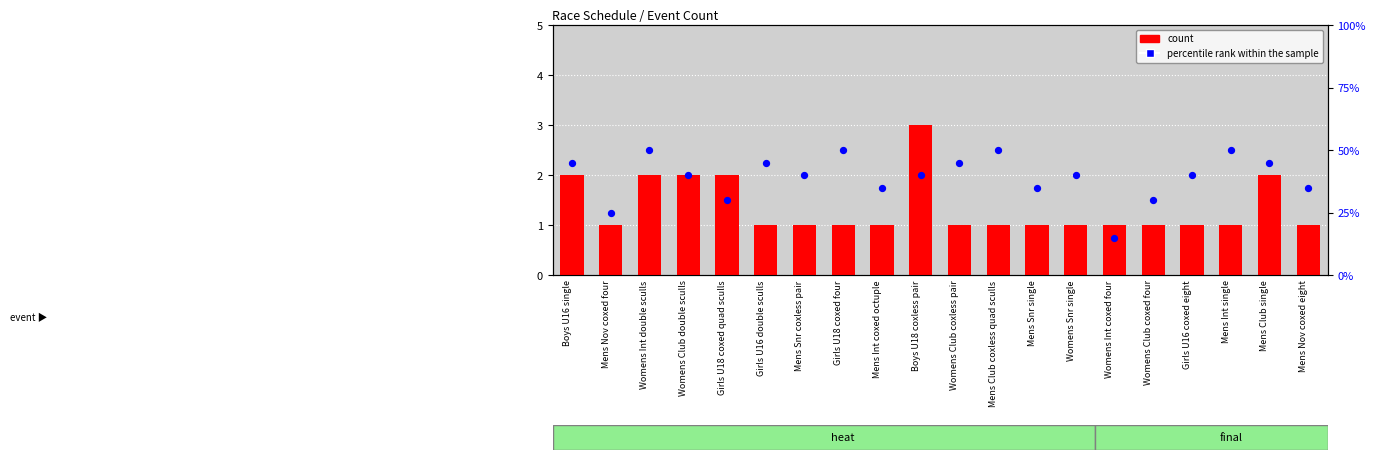

Which series has the largest total across all categories?

percentile rank within the sample